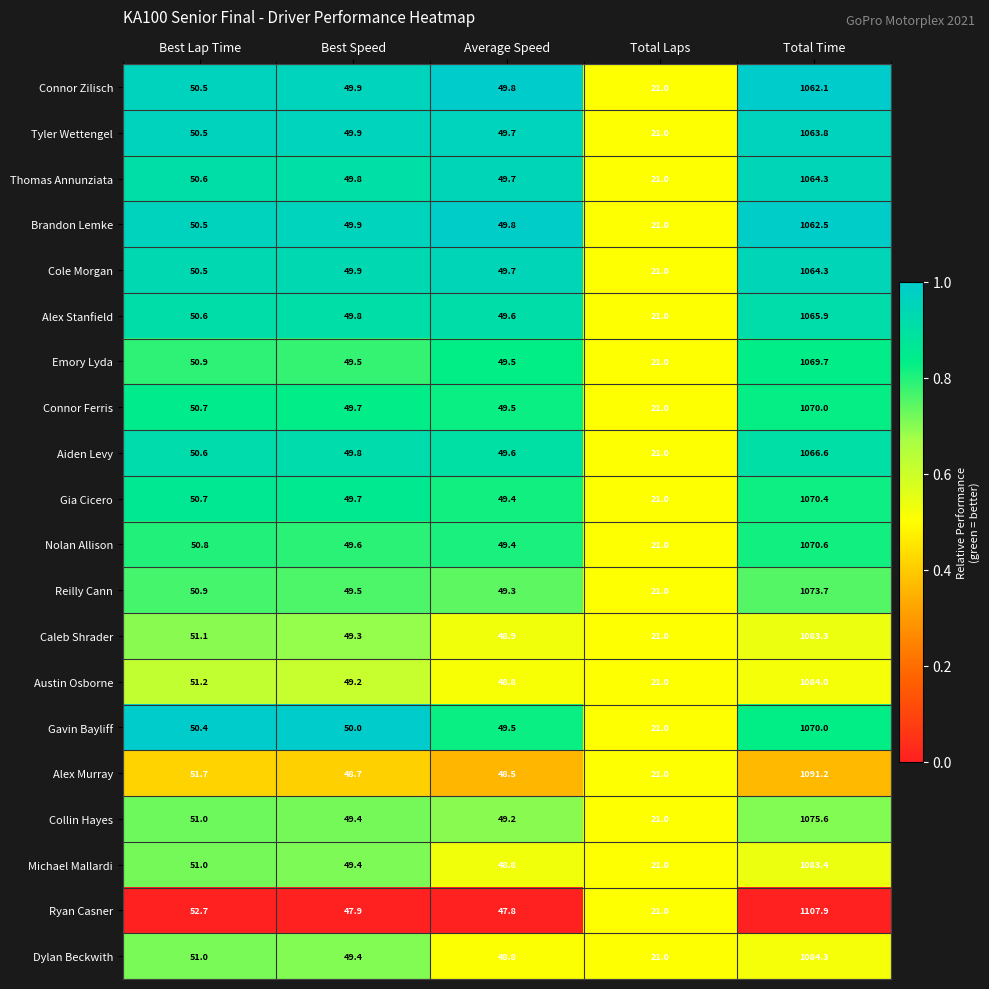

At which label is Gavin Bayliff closest to 545?

Best Lap Time